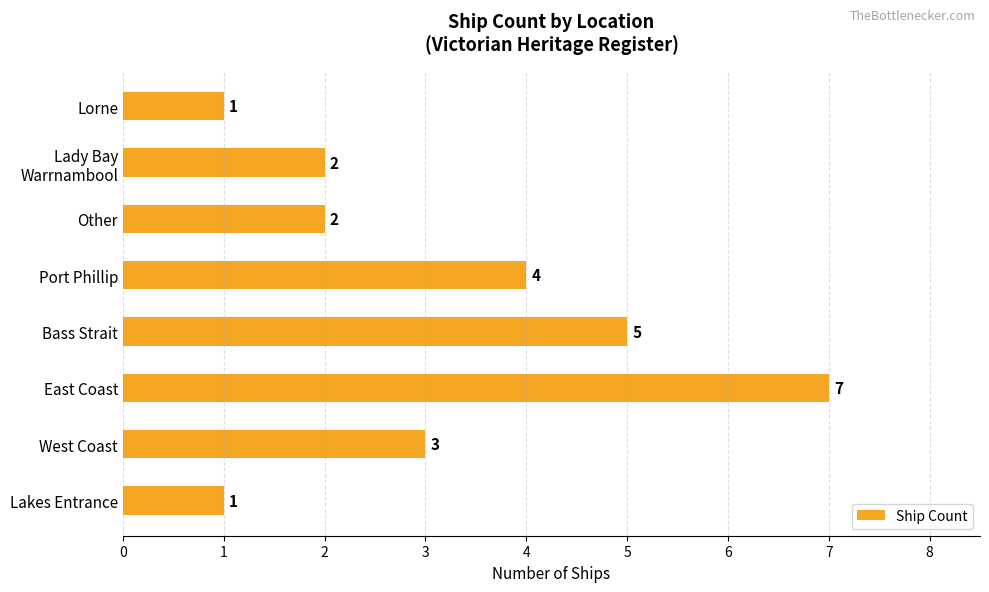

What is the maximum value shown in the chart?

7